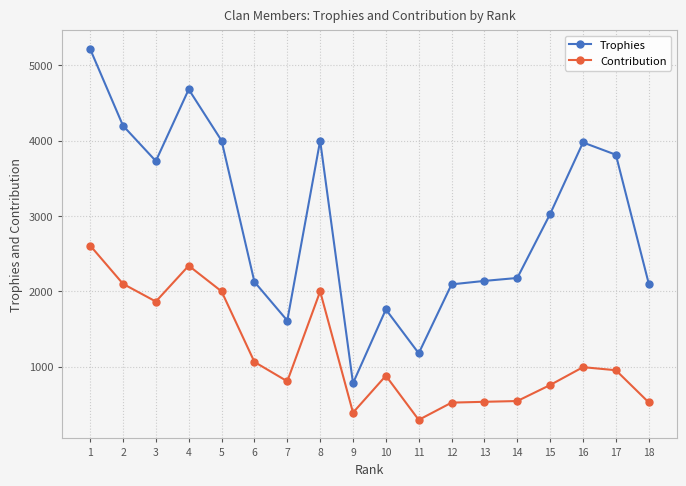

Is the value of Trophies at 5 greater than the value of Contribution at 3?

Yes